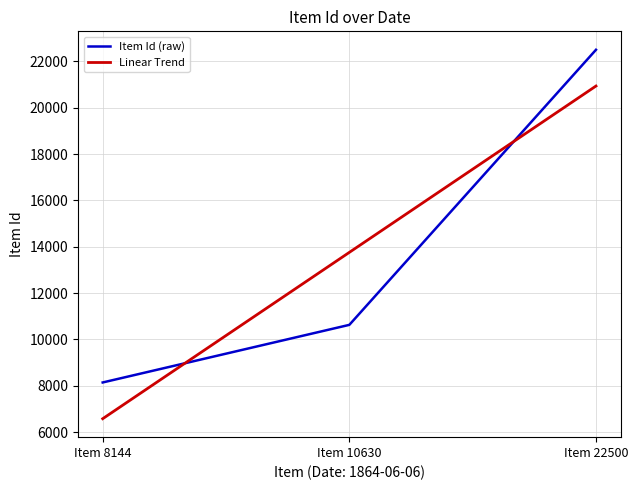

What is the total value across all series at Item 22500?

43436.0